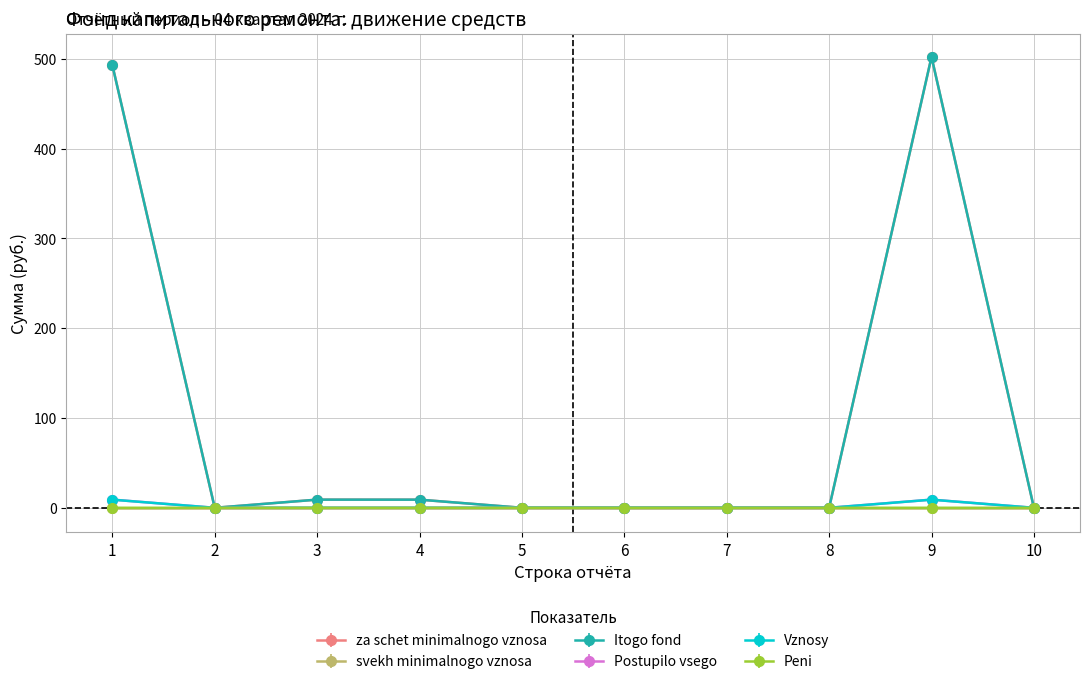

Is the value of za schet minimalnogo vznosa at 10 greater than the value of Vznosy at 10?

No